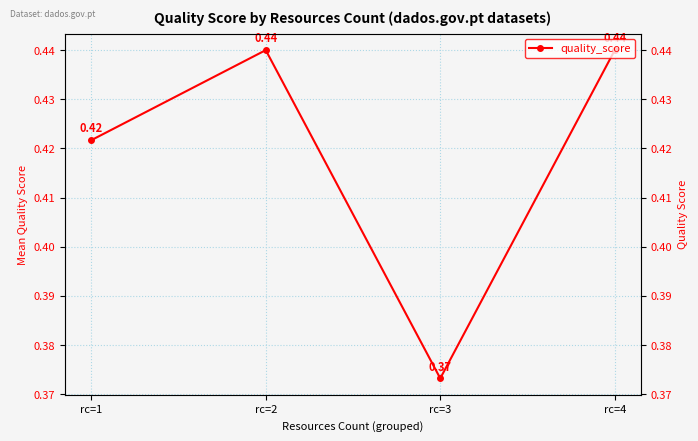

Which has a higher value, rc=2 or rc=4?

rc=2